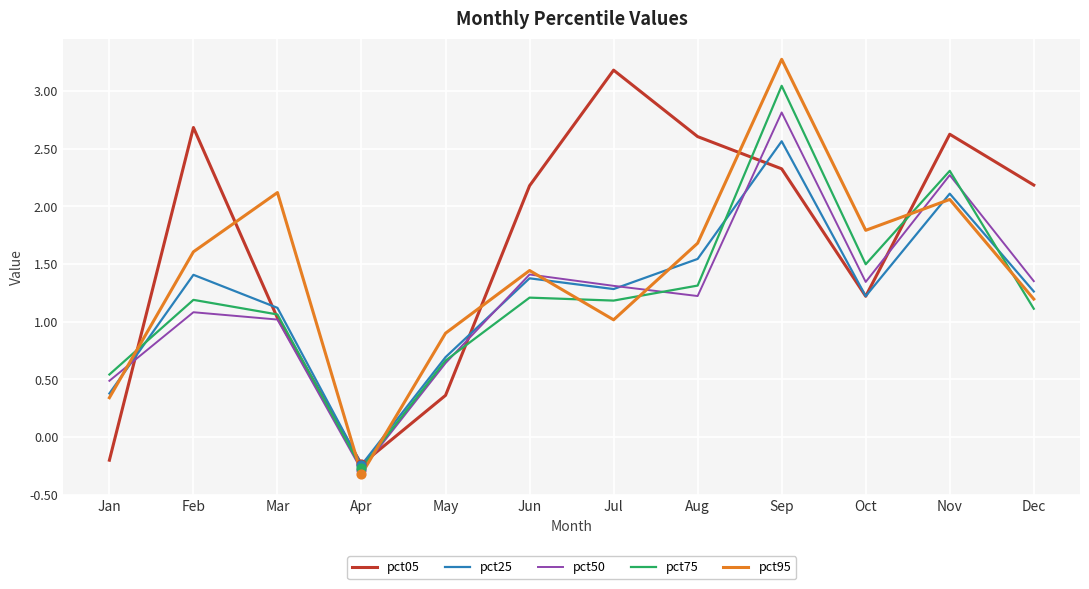

What is the total value across all series at Jan?

1.6